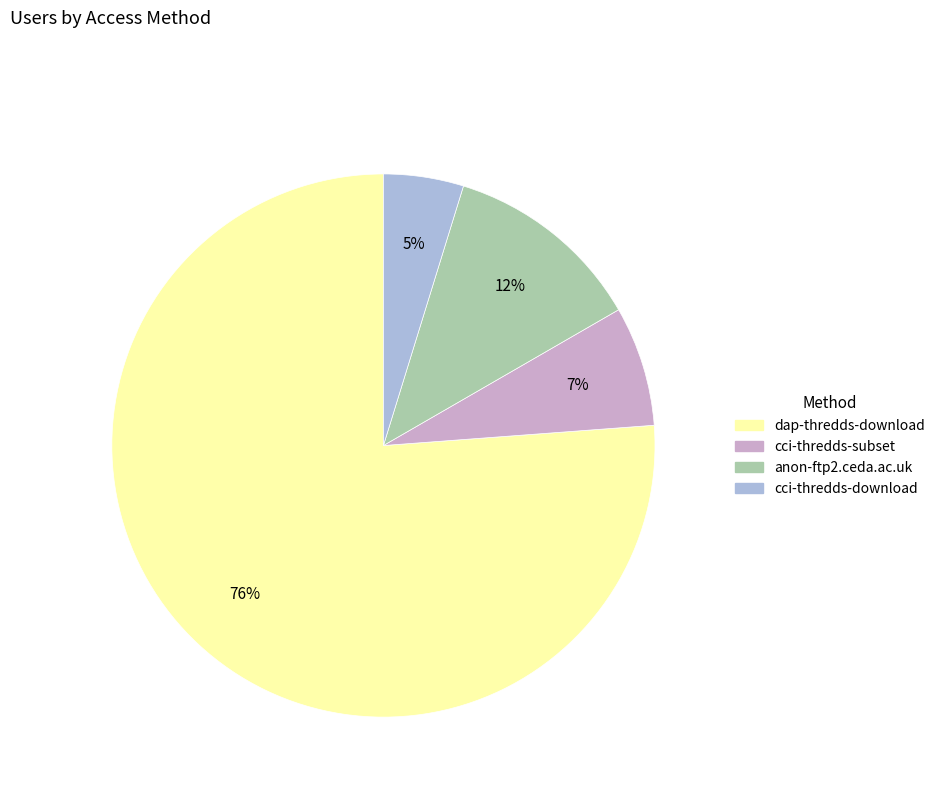

Which category has the smallest portion of the pie?

cci-thredds-download